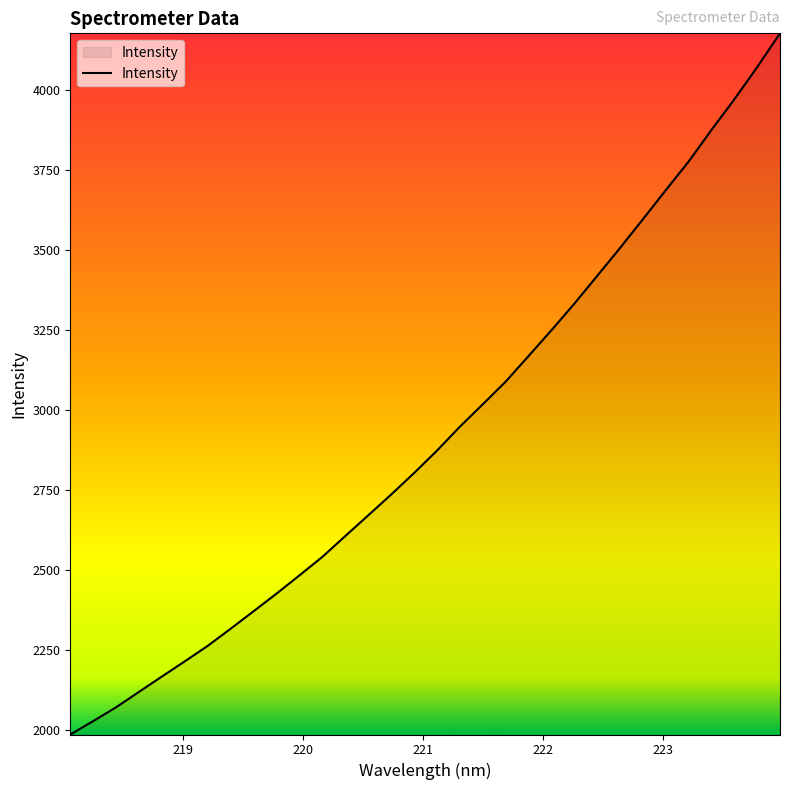

What is the difference between the maximum and minimum values?

2191.0